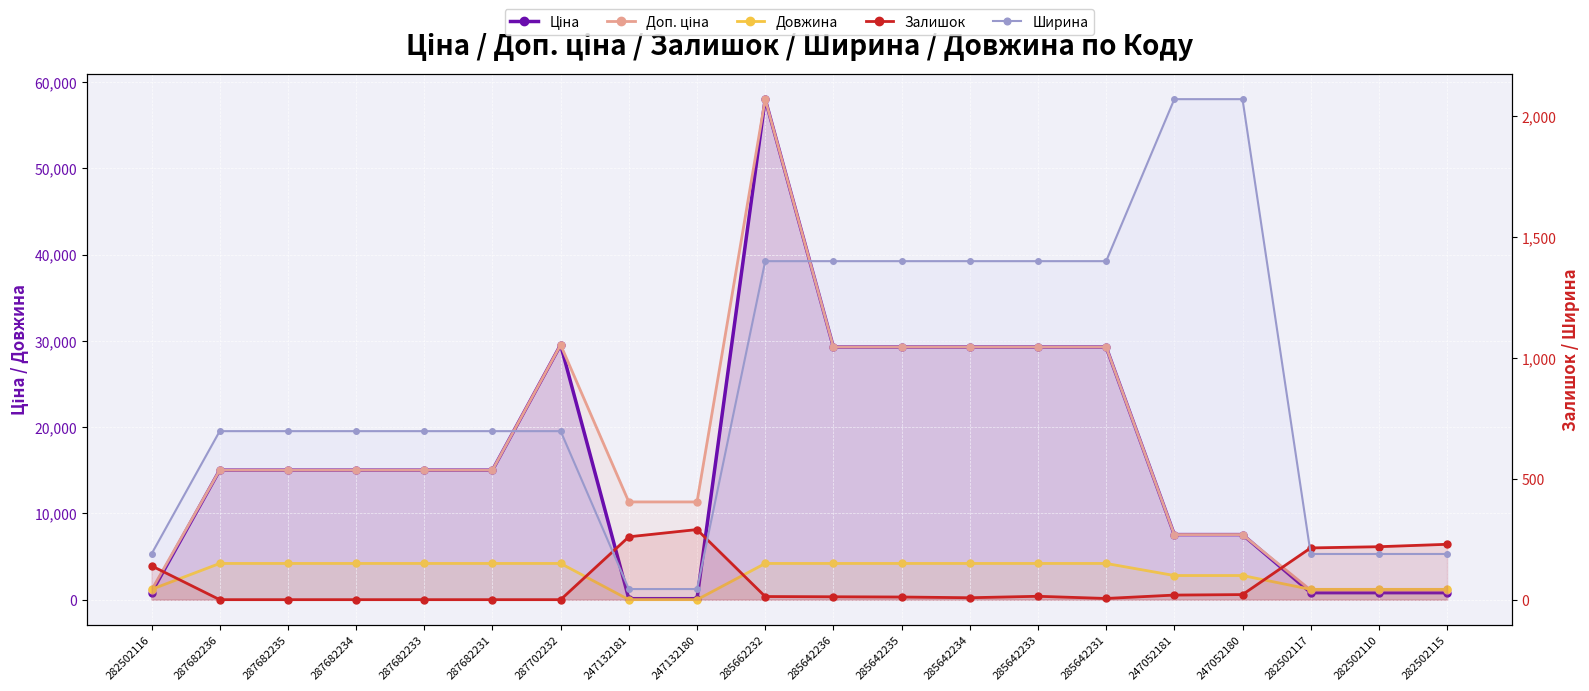

What is the sum of all Ширина values?

17566.0